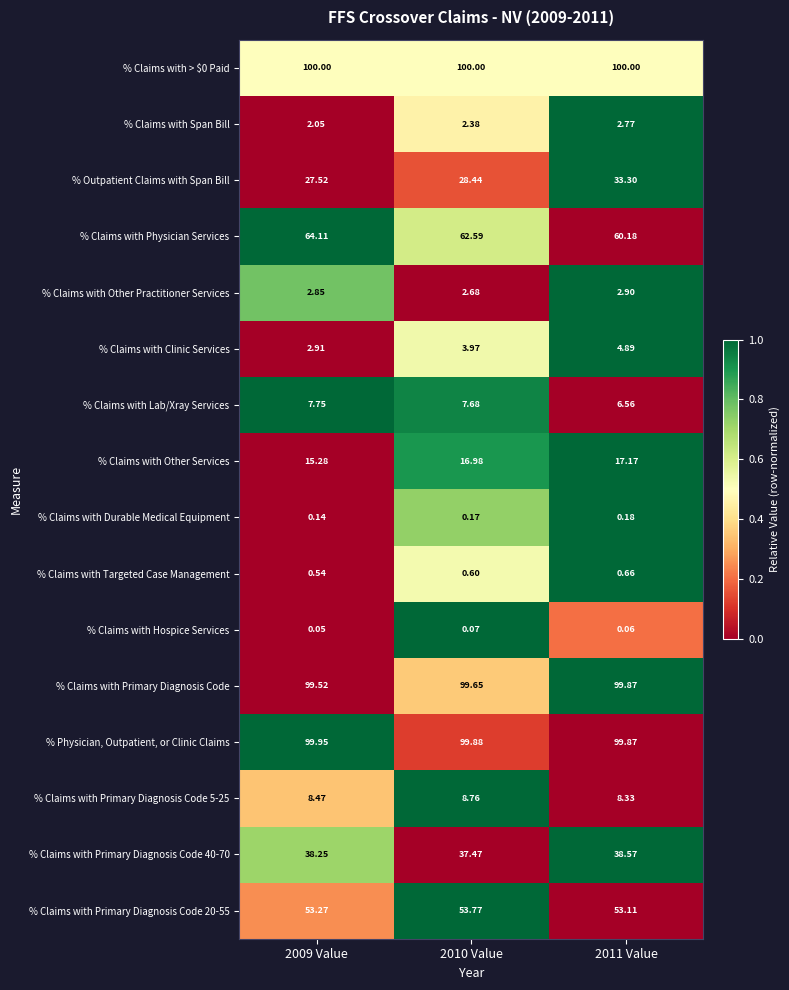

Is the value of % Claims with Span Bill at 2011 Value greater than the value of % Claims with Lab/Xray Services at 2010 Value?

No